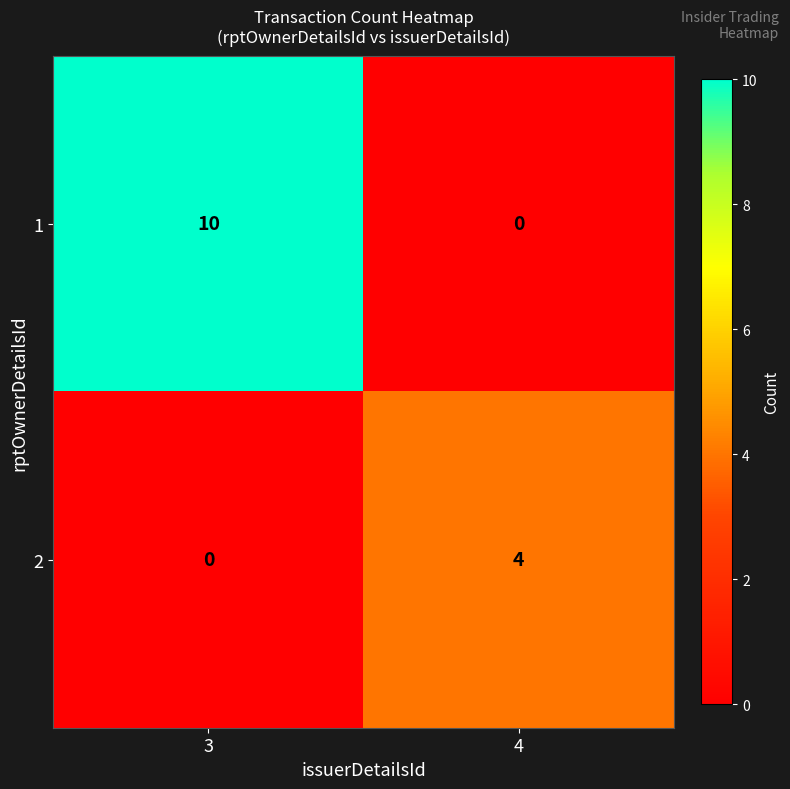

Rank the series at 4 from highest to lowest value.

2, 1